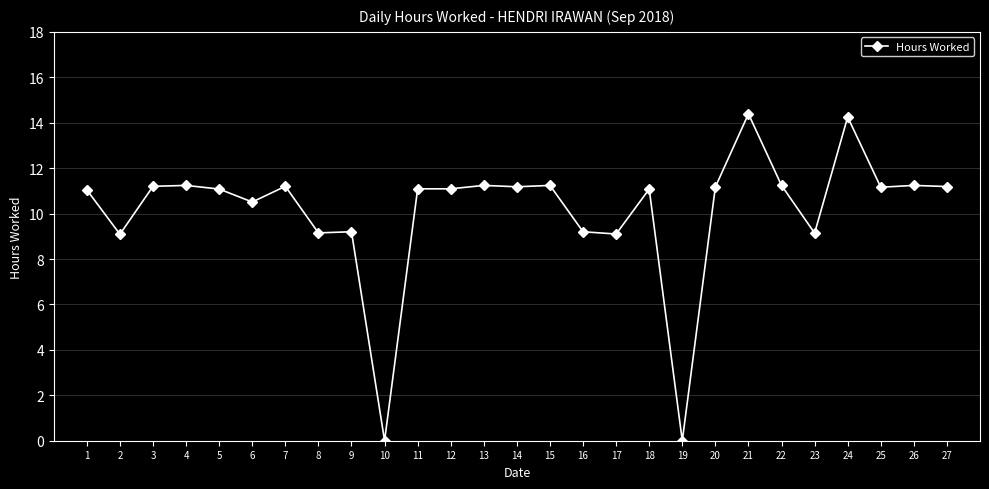

How many lines are shown in the chart?

1